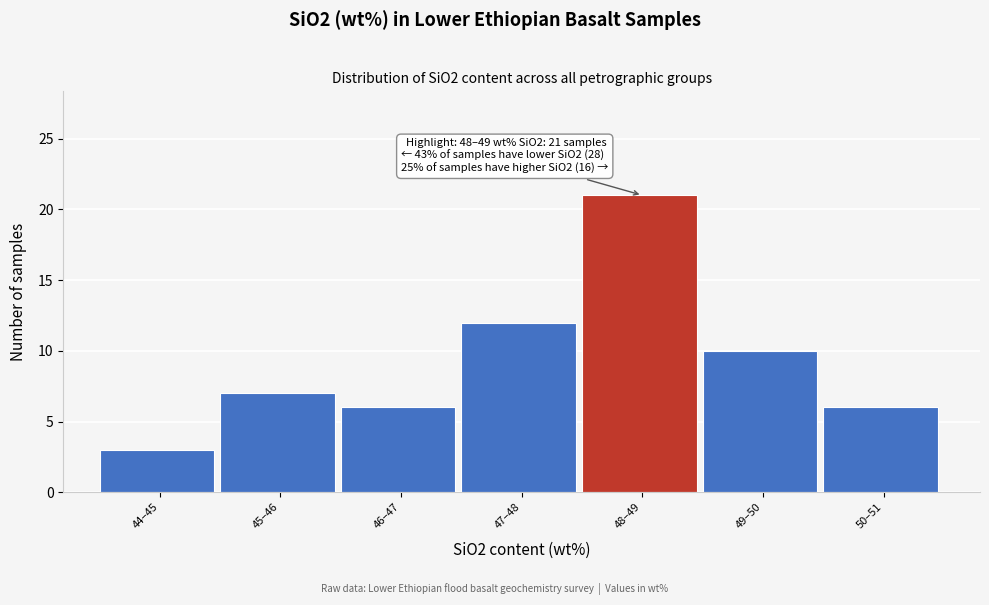

Reading left to right, transcribe all the data shown in this chart.

3	7	6	12	21	10	6